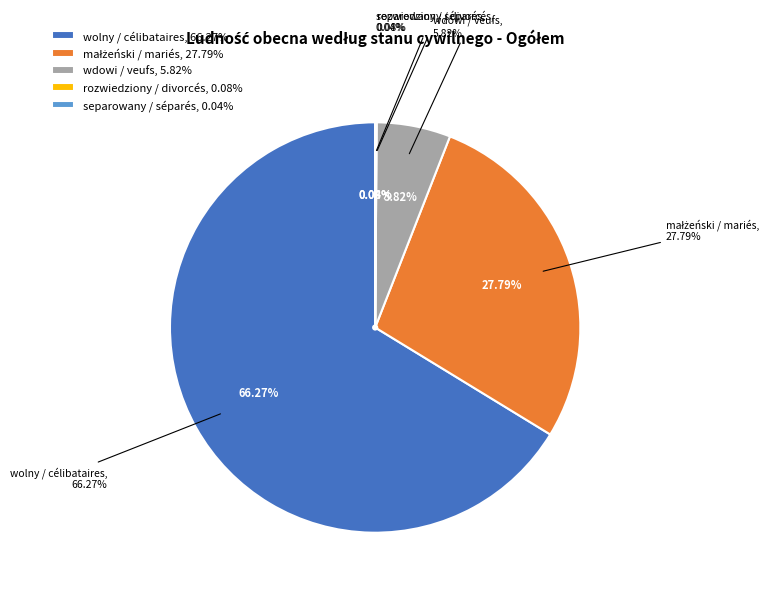

Which category has the smallest portion of the pie?

separowany / séparés